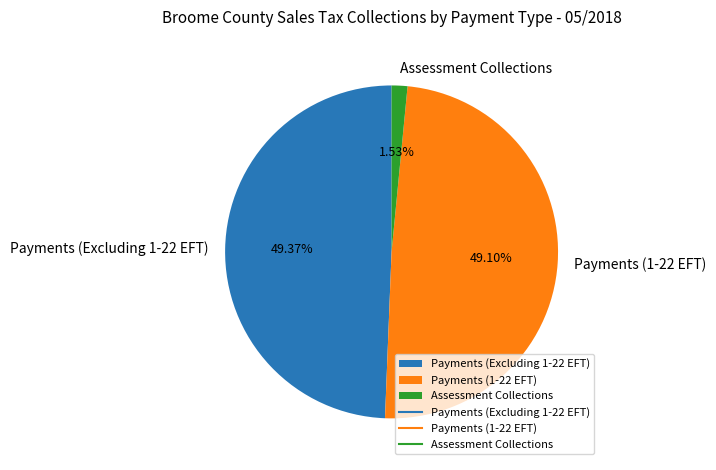

Is Payments (Excluding 1-22 EFT) the majority of the pie?

No